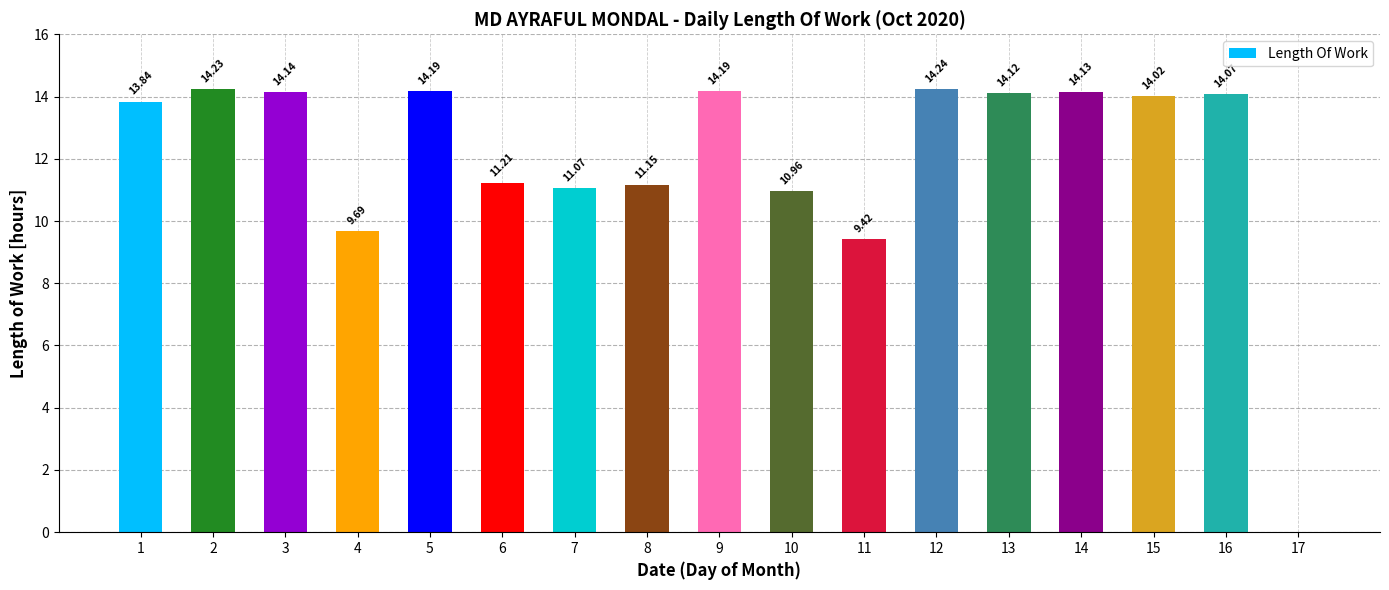

What is the ratio of the value at 13 to the value at 9?

1.0